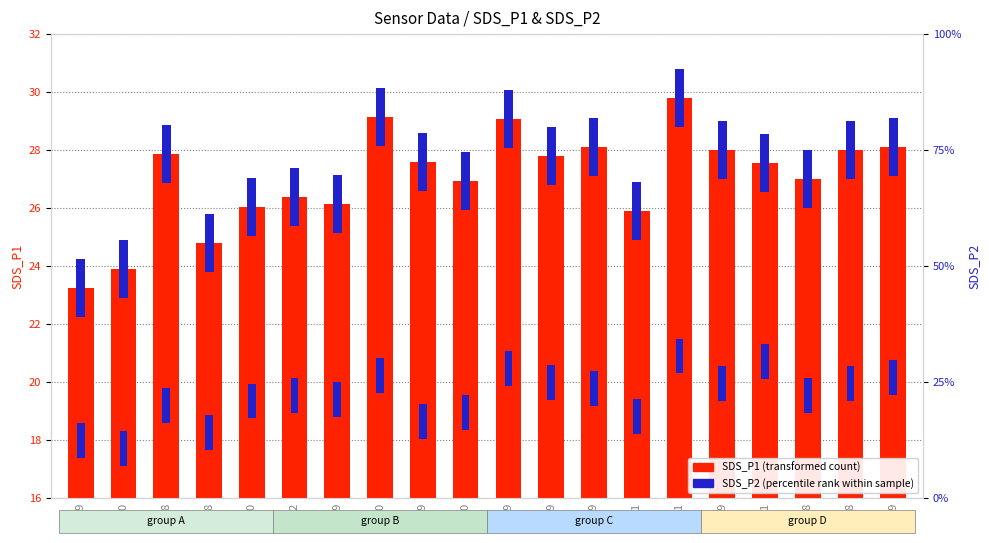

At which category is the sum across all series the highest?

-51